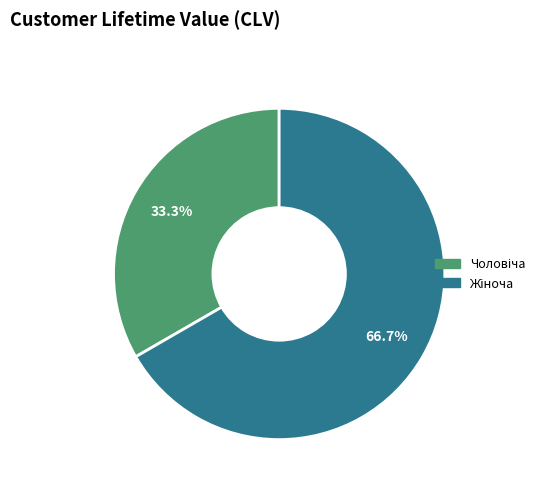

Does any single category account for the majority?

Yes